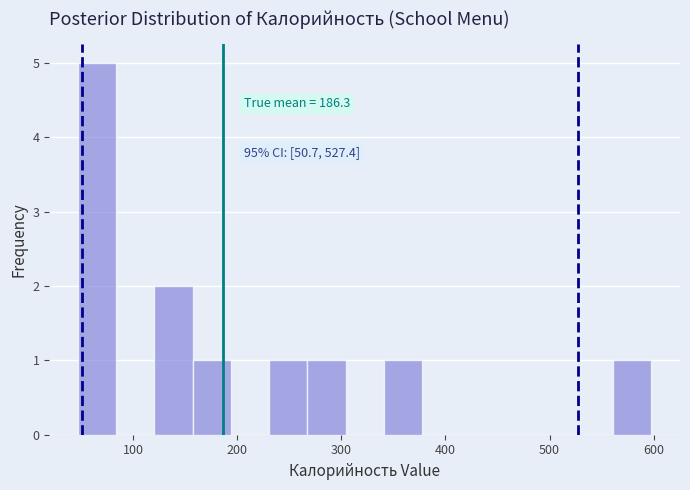

Around what value on the x-axis is the tallest bar? Give the approximate position of its centre, as read against the axis.

70